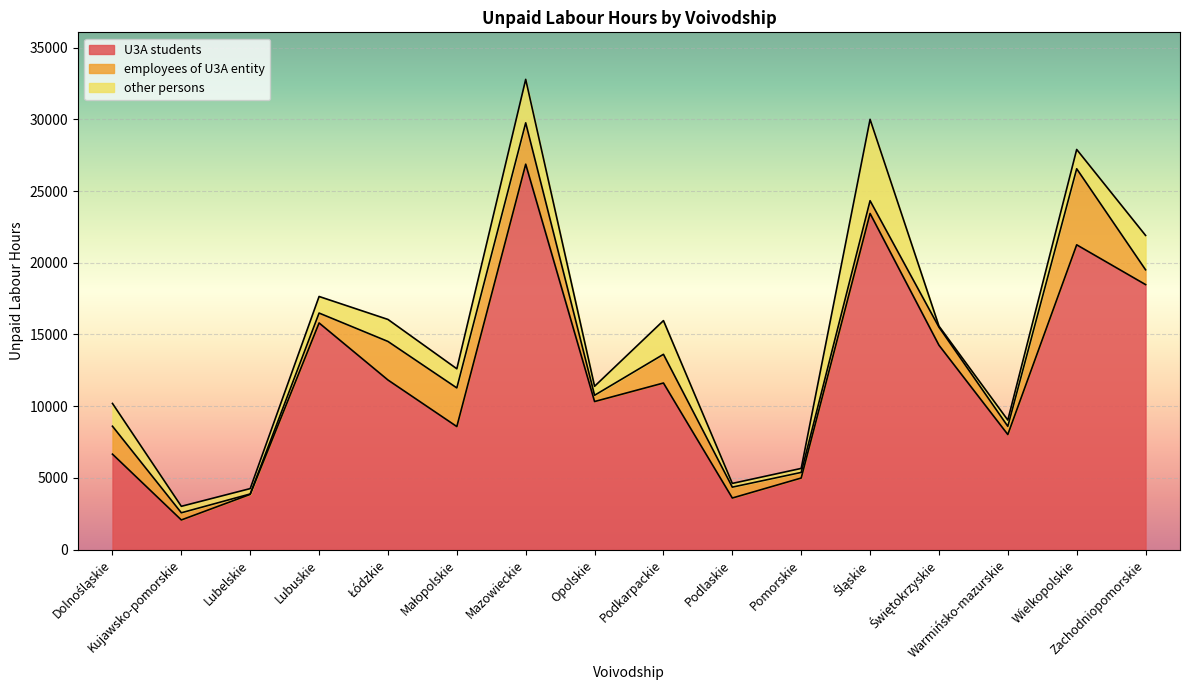

After their last crossing, which series has the higher values: employees of U3A entity or other persons?

other persons